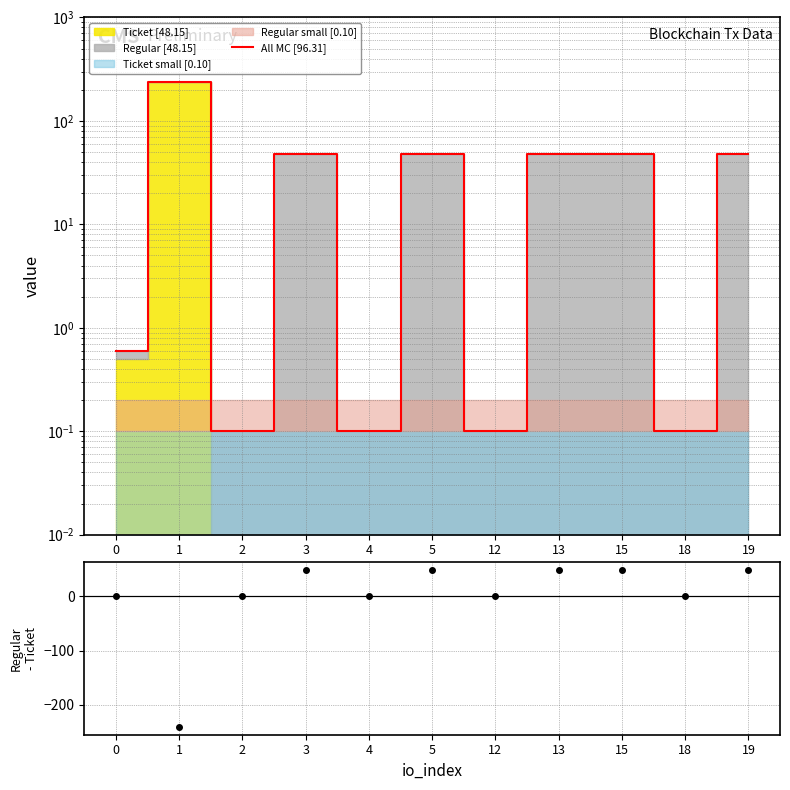

What is the minimum value shown in the chart?

0.1